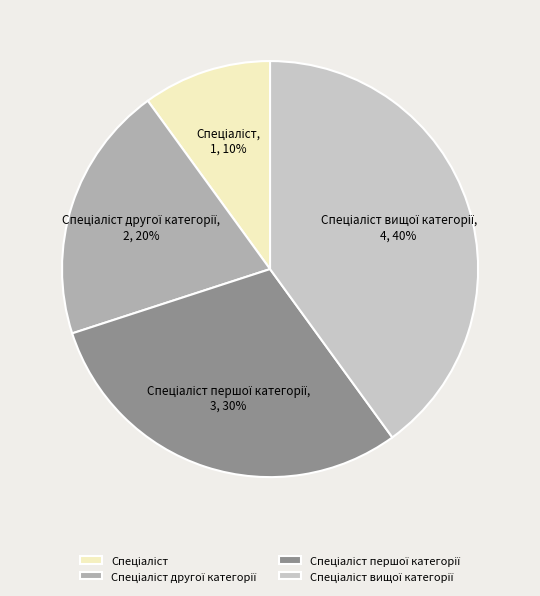

To the nearest percent, what is the average slice percentage?

25%